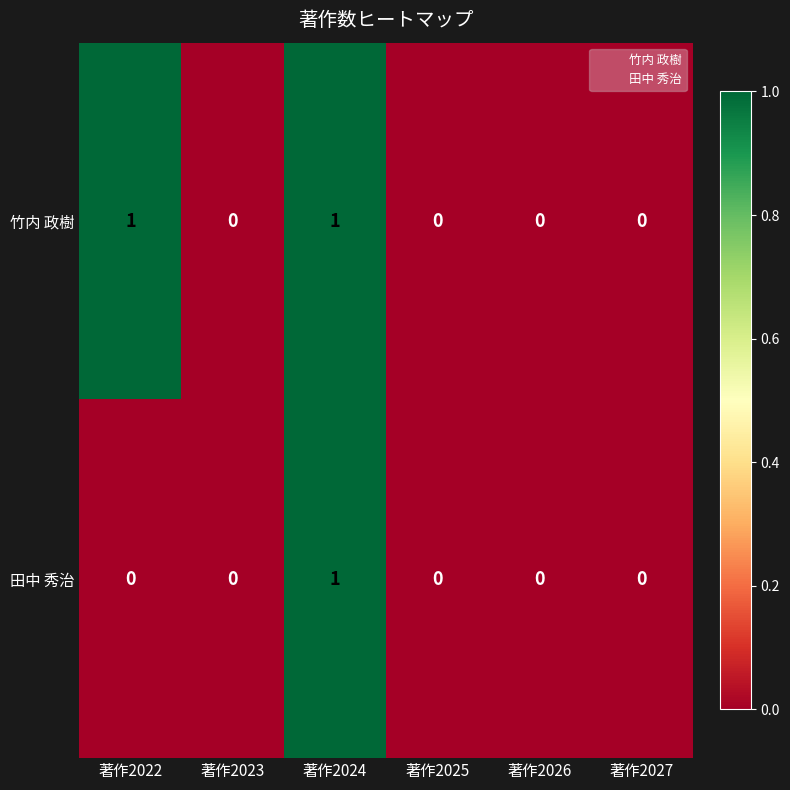

Reading left to right, transcribe all the data shown in this chart.

竹内 政樹: 1	0	1	0	0	0
田中 秀治: 0	0	1	0	0	0